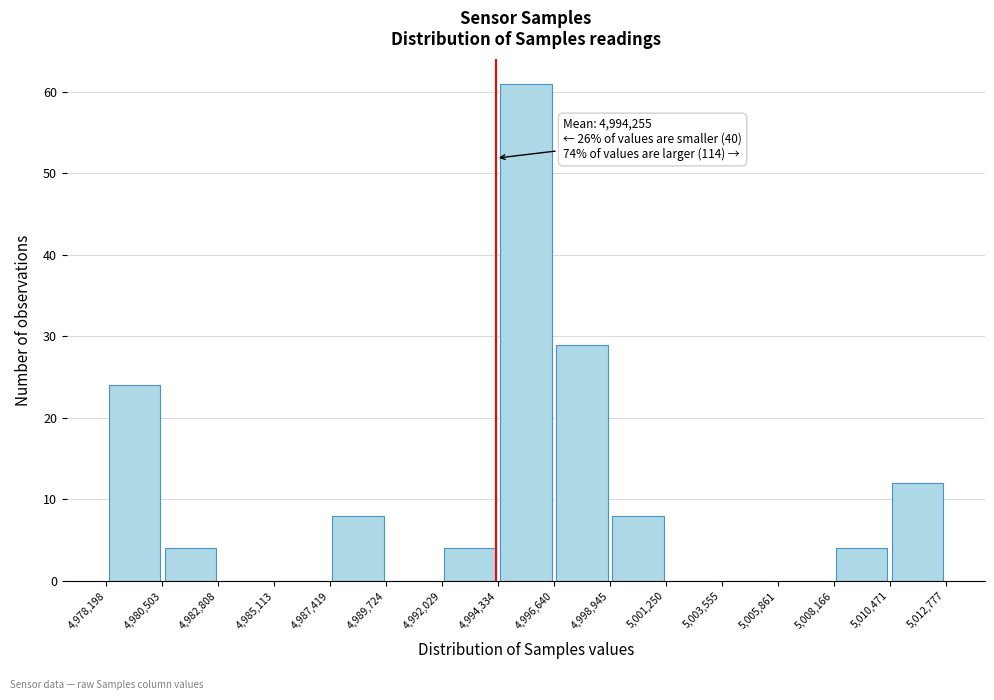

Which range on the x-axis has the tallest bar?

4,994,334 to 4,996,640